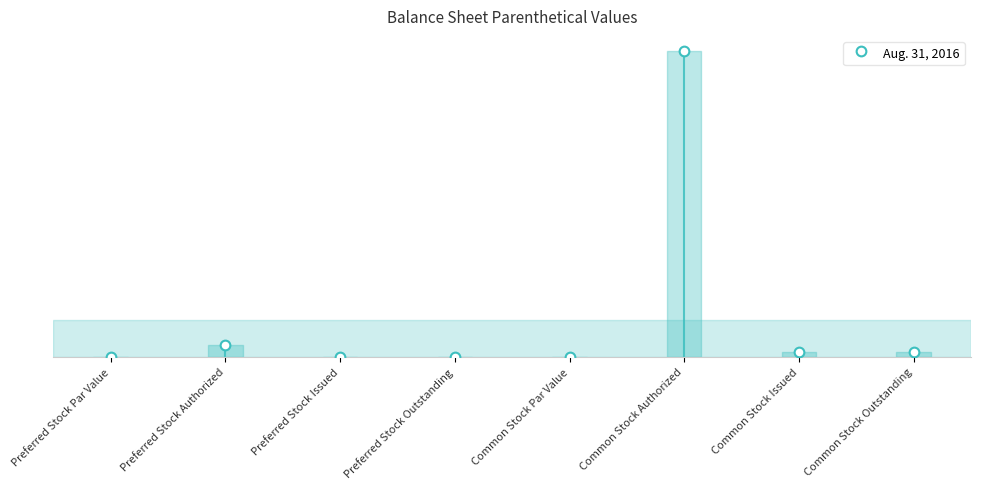

What is the average value?

67000000.0